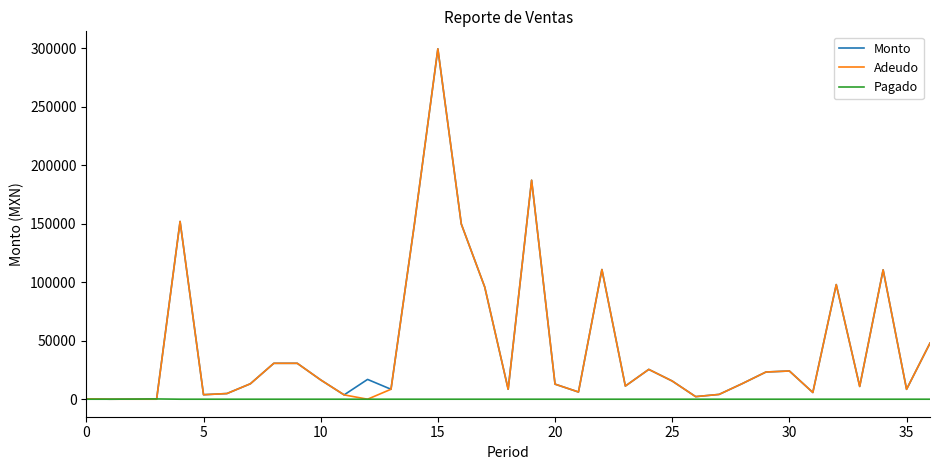

At which category does Monto reach its first local valley?

5